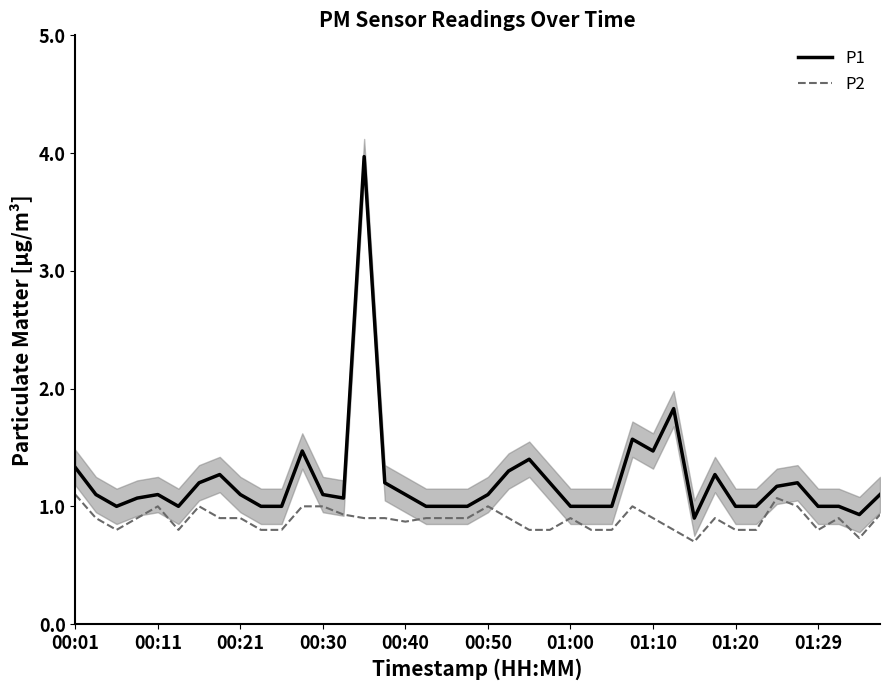

What is the average value of the P2 series?

0.9